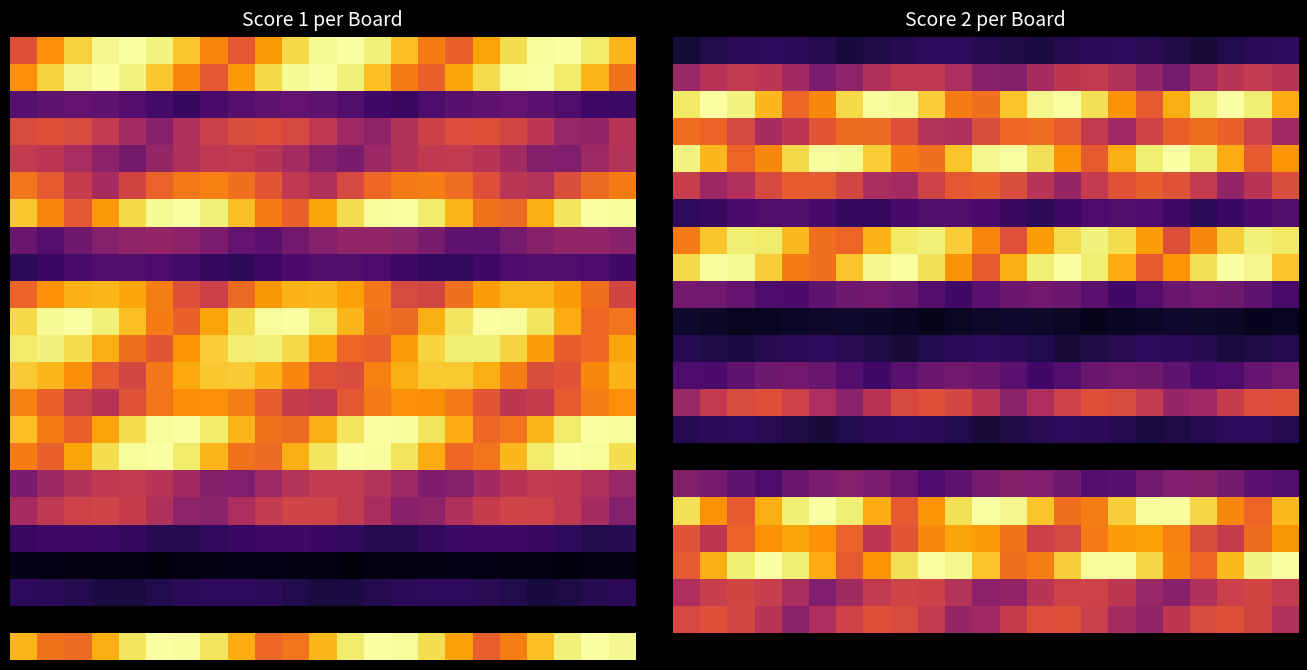

How many distinct data groups are displayed?

23